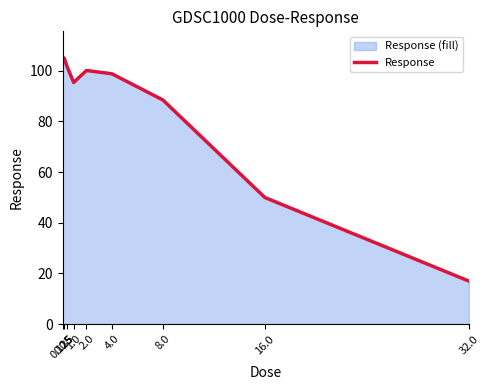

Reading right to left, extract all data points from this chart.

17.0	49.9	88.4	98.8	100.1	95.3	101.4	105.0	104.5